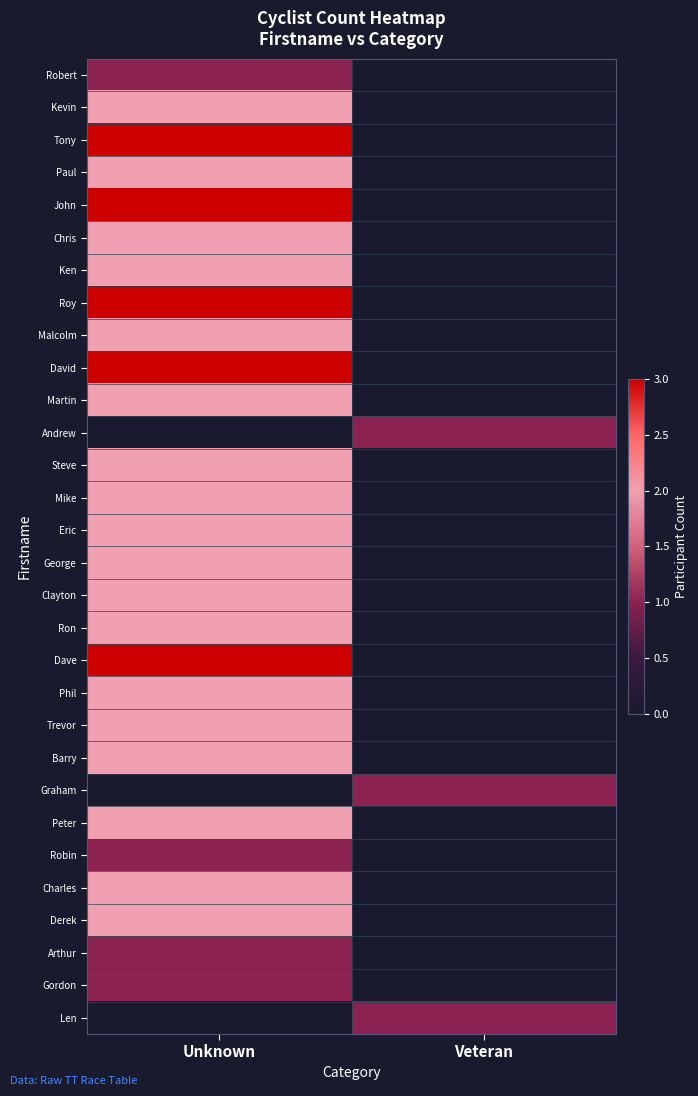

What is the greatest value displayed?

3